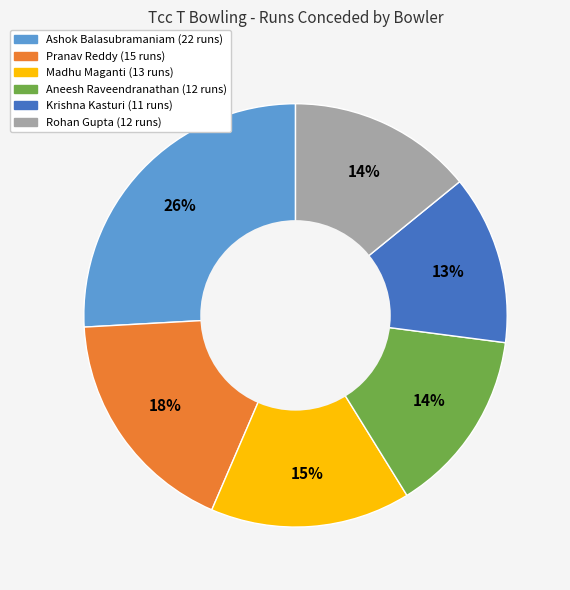

How many slices are in this pie chart?

6